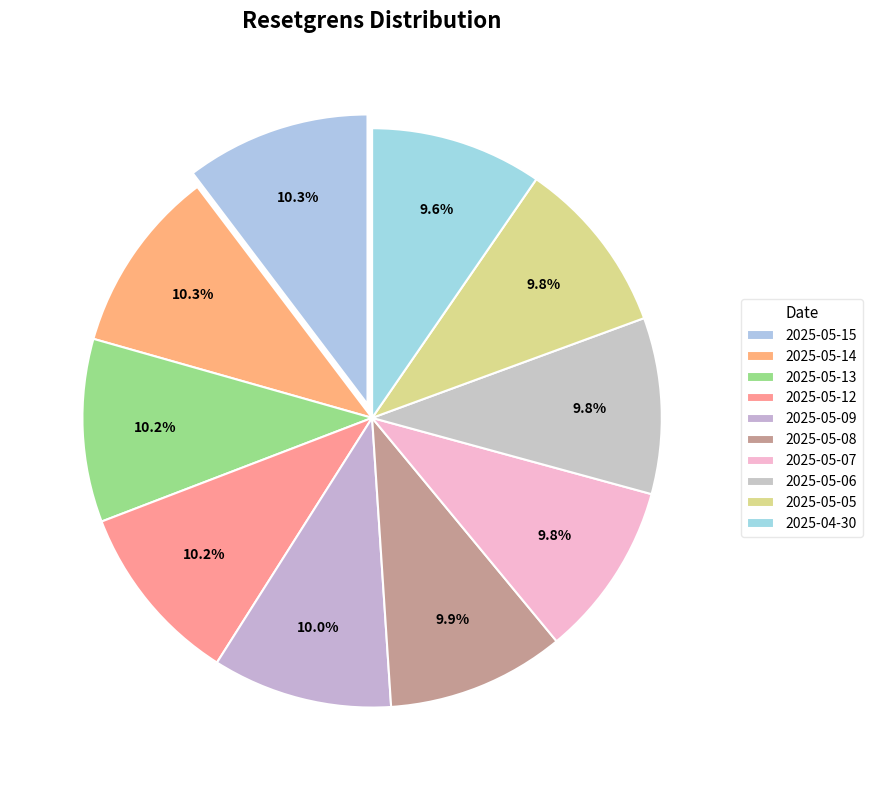

Approximately how many times larger is the value at 2025-05-15 compared to 2025-05-07?

1.1